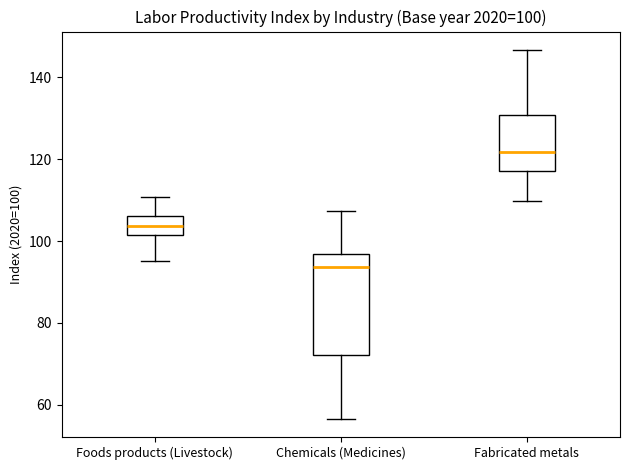

Which box's median line is the lowest?

Chemicals (Medicines)